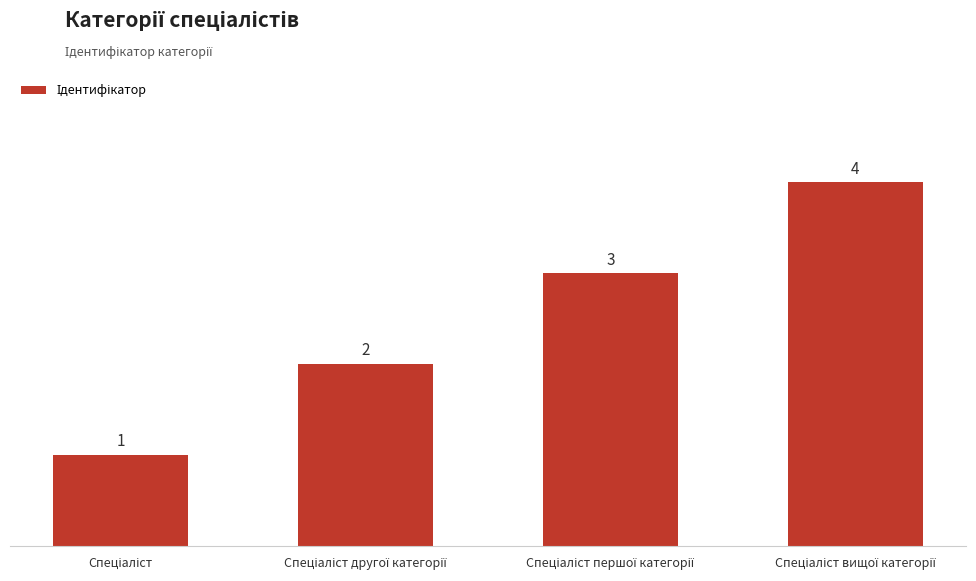

What is the difference between the maximum and minimum values?

3